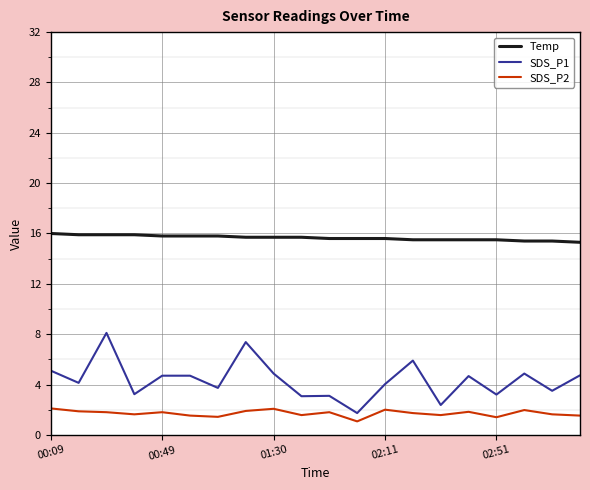

Which series has the widest spread of values?

SDS_P1